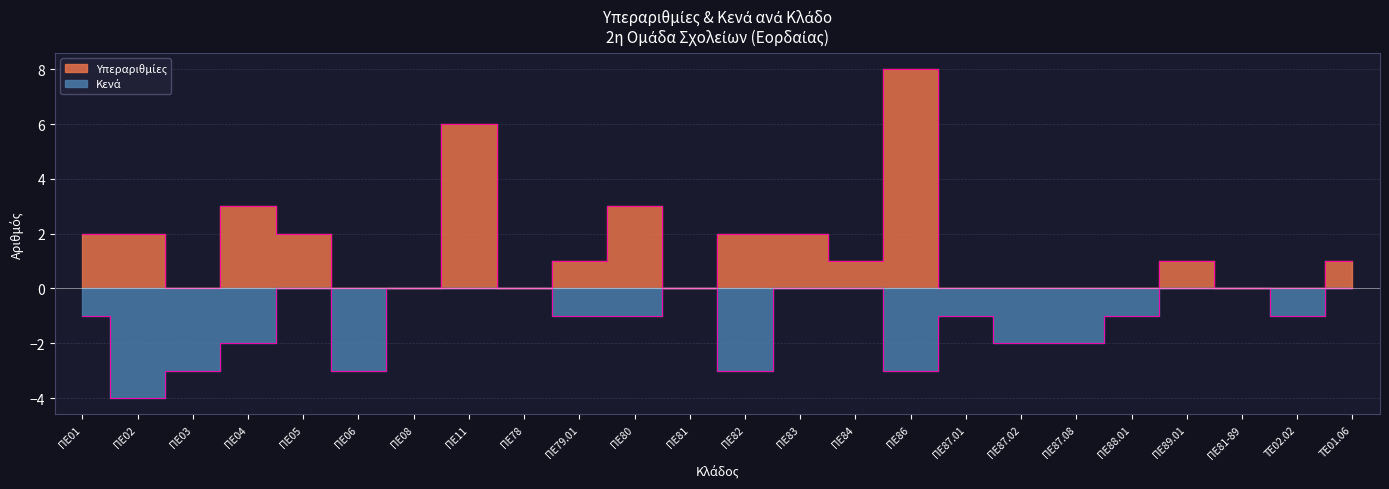

Reading left to right, extract all data points from this chart.

Υπεραριθμίες: ΠΕ01=2	ΠΕ02=2	ΠΕ03=0	ΠΕ04=3	ΠΕ05=2	ΠΕ06=0	ΠΕ08=0	ΠΕ11=6	ΠΕ78=0	ΠΕ79.01=1	ΠΕ80=3	ΠΕ81=0	ΠΕ82=2	ΠΕ83=2	ΠΕ84=1	ΠΕ86=8	ΠΕ87.01=0	ΠΕ87.02=0	ΠΕ87.08=0	ΠΕ88.01=0	ΠΕ89.01=1	ΠΕ81-89=0	ΤΕ02.02=0	ΤΕ01.06=1
Κενά: ΠΕ01=-1	ΠΕ02=-4	ΠΕ03=-3	ΠΕ04=-2	ΠΕ05=0	ΠΕ06=-3	ΠΕ08=0	ΠΕ11=0	ΠΕ78=0	ΠΕ79.01=-1	ΠΕ80=-1	ΠΕ81=0	ΠΕ82=-3	ΠΕ83=0	ΠΕ84=0	ΠΕ86=-3	ΠΕ87.01=-1	ΠΕ87.02=-2	ΠΕ87.08=-2	ΠΕ88.01=-1	ΠΕ89.01=0	ΠΕ81-89=0	ΤΕ02.02=-1	ΤΕ01.06=0